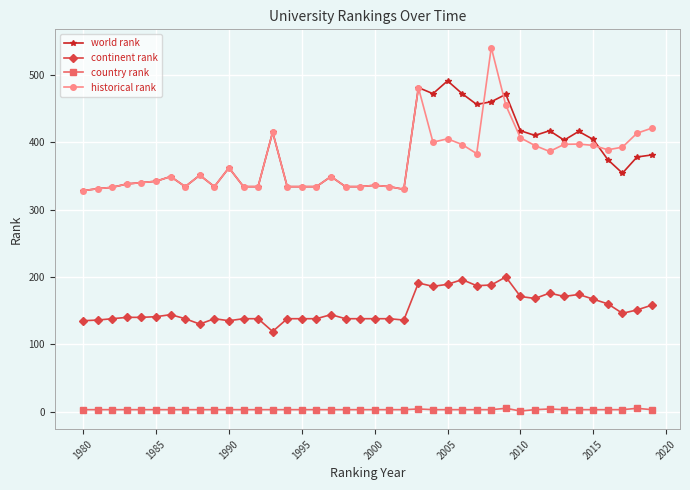

Count the number of data series in this chart.

4